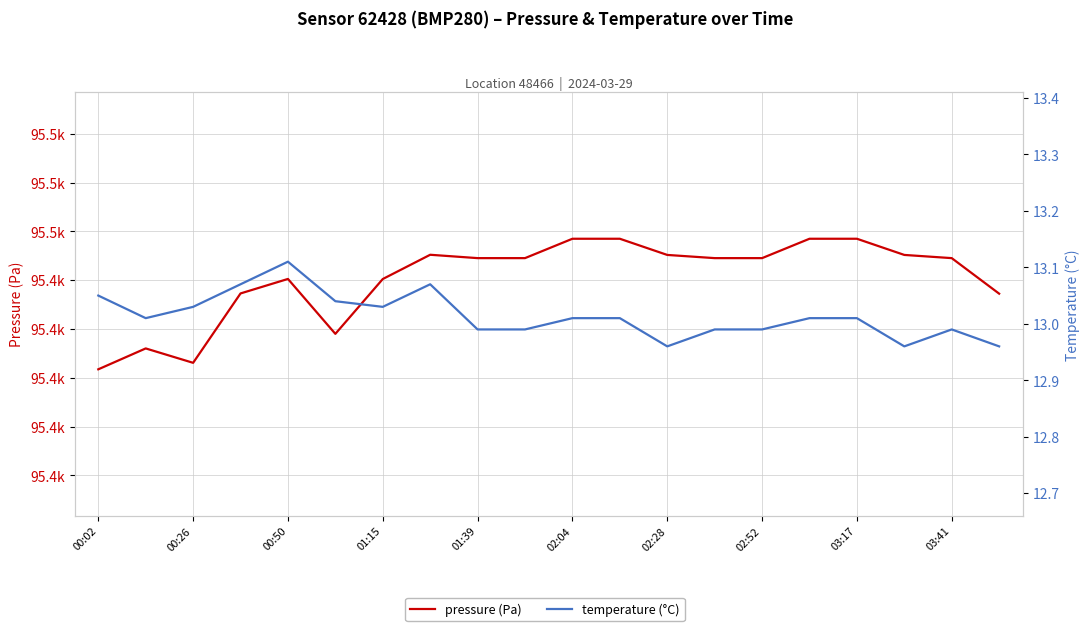

List the series in order of their overall mean, highest first.

pressure (Pa), temperature (°C)